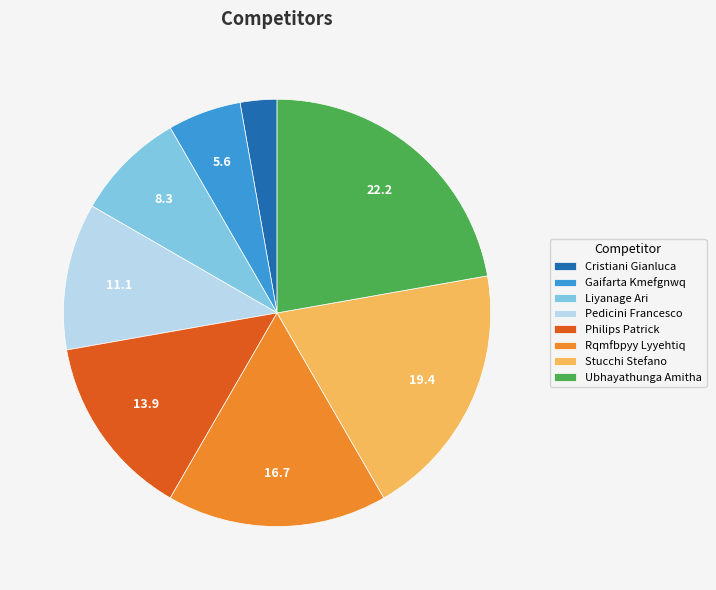

Which slice is the largest?

Ubhayathunga Amitha